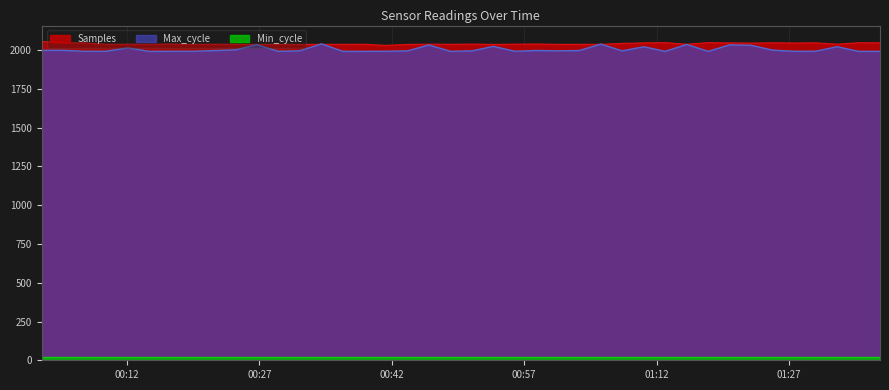

The Samples series shows 3346.0 at 24. True or false?

False